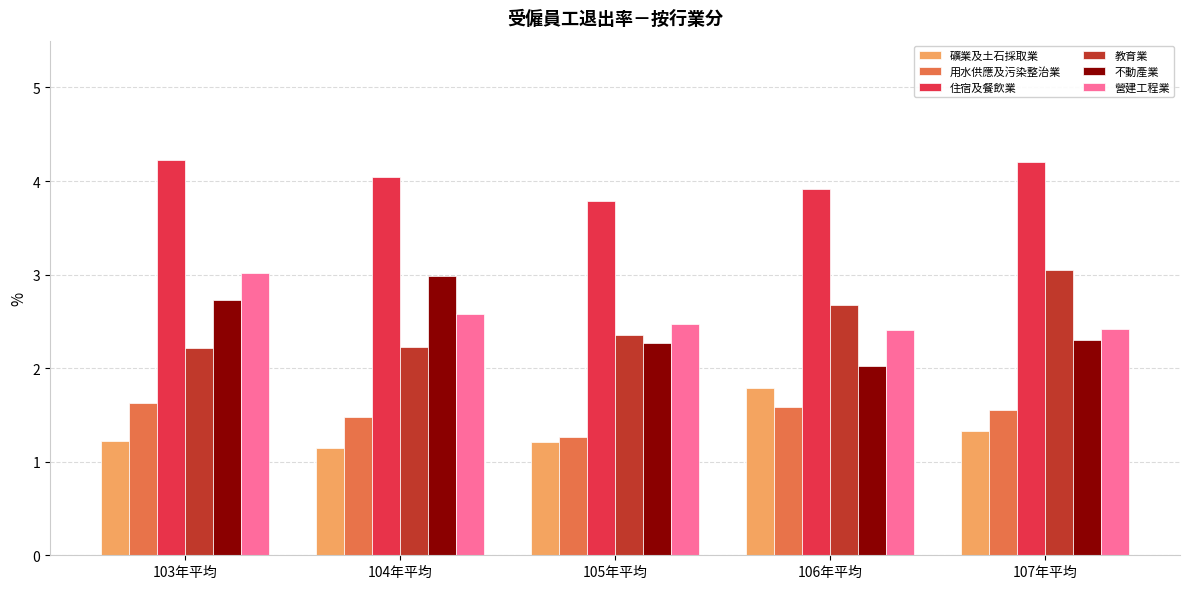

What is the total value across all series at 104年平均?

14.5